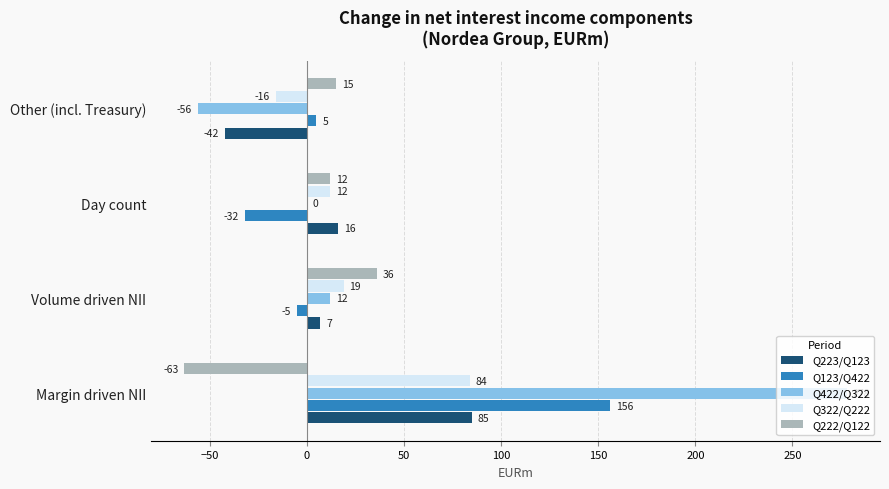

At which label is Q223/Q123 closest to 21?

Day count